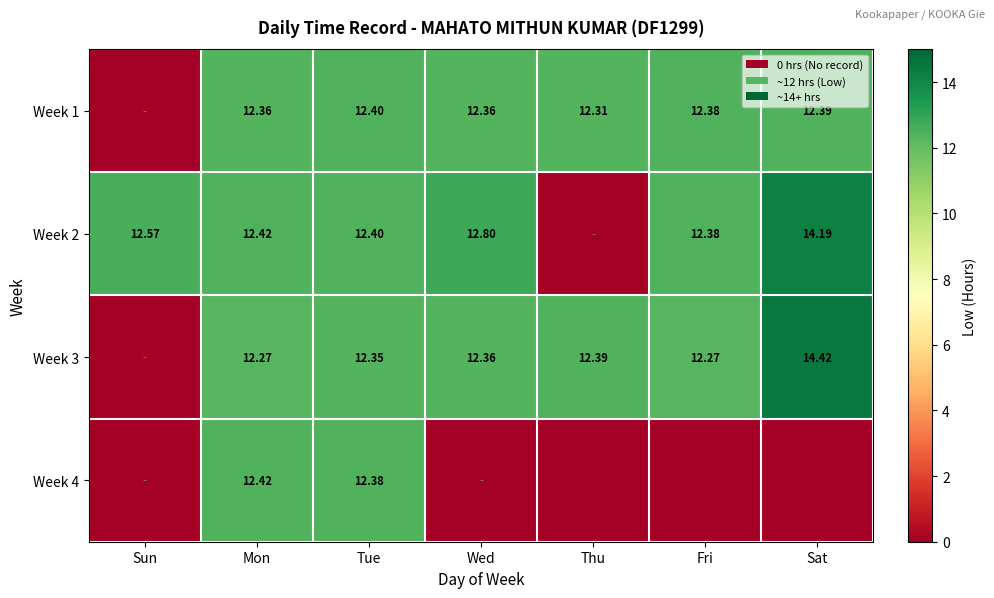

Is the value of Week 2 at Tue greater than the value of Week 3 at Thu?

Yes